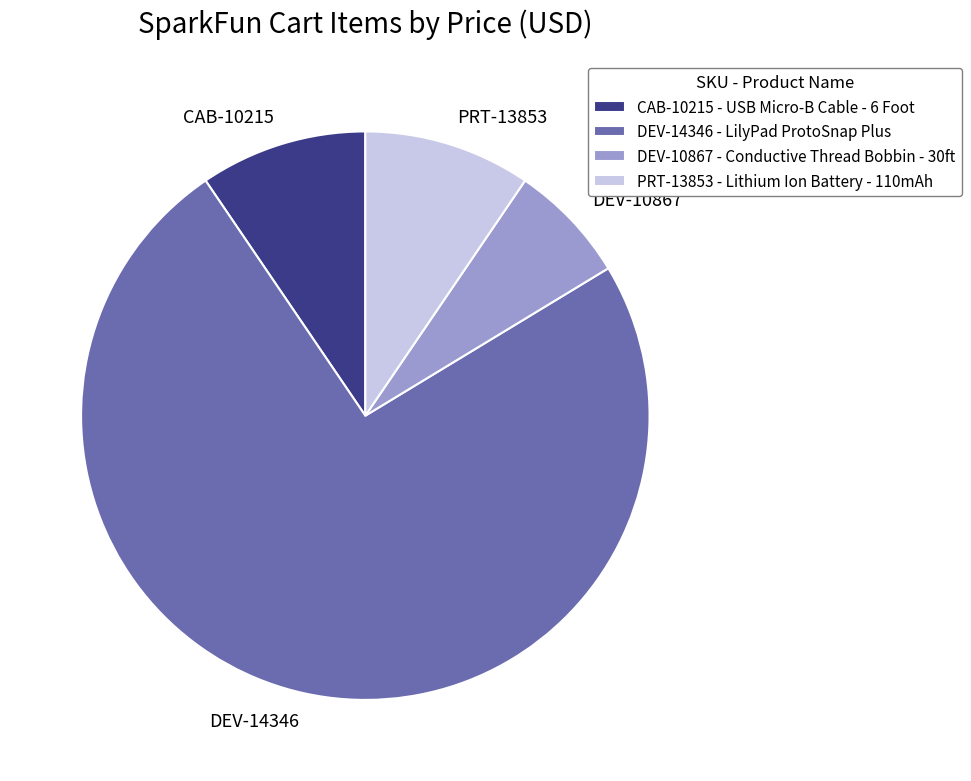

Do CAB-10215 and DEV-10867 together represent more than half of the pie?

No